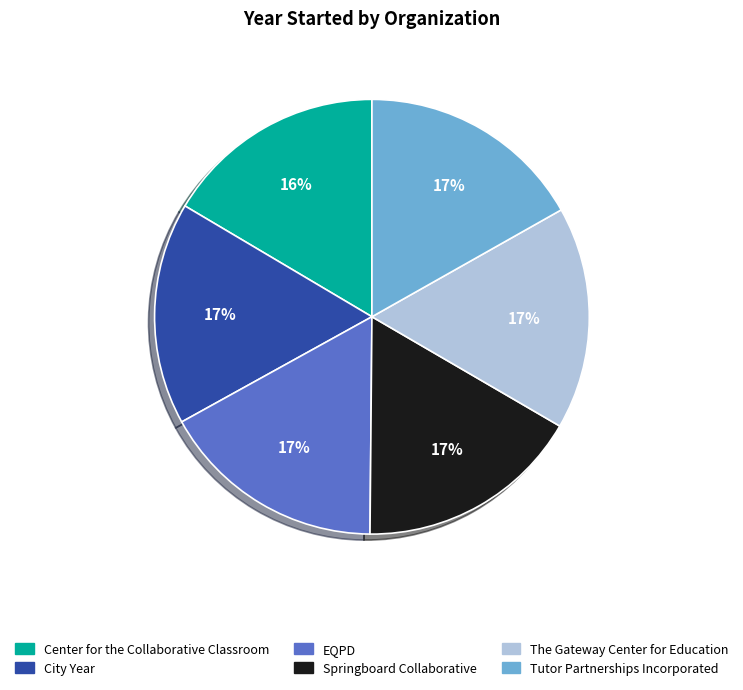

To the nearest percent, what is the combined percentage of Center for the Collaborative Classroom and Tutor Partnerships Incorporated?

33%